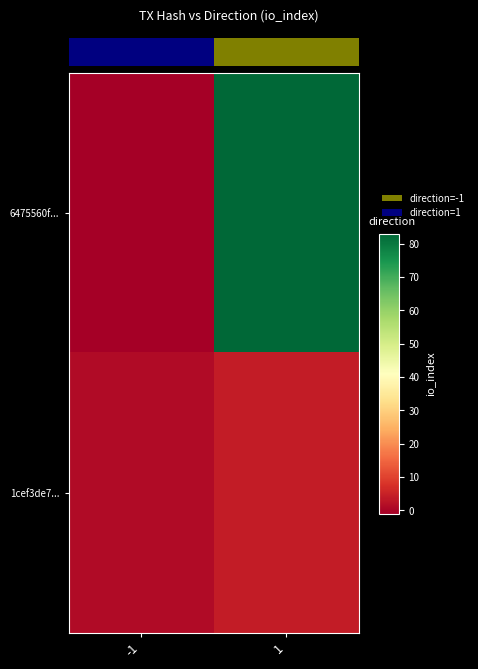

What is the sum of all 1cef3de7... values?

5